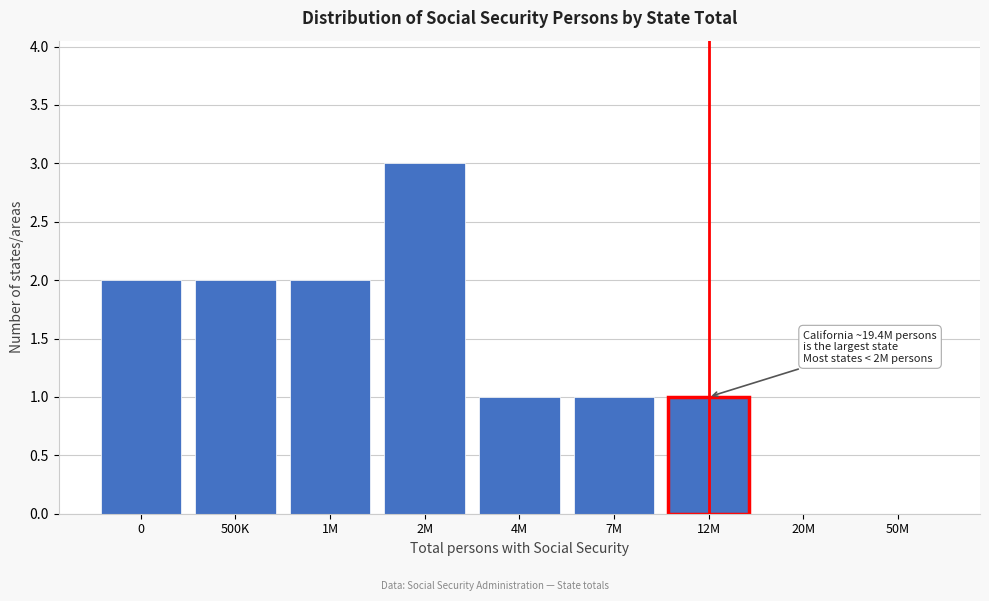

Reading left to right, extract all data points from this chart.

0=2	500K=2	1M=2	2M=3	4M=1	7M=1	12M=1	20M=0	50M=0